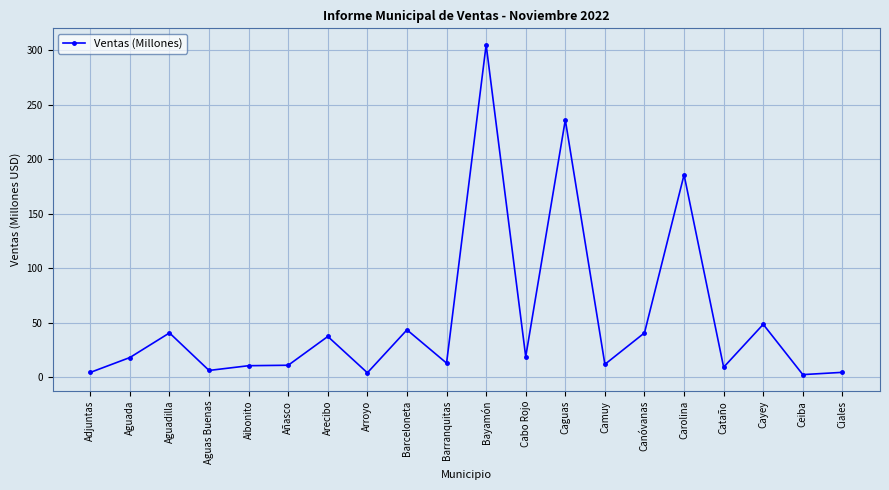

What is the approximate value at Arroyo?

4.0